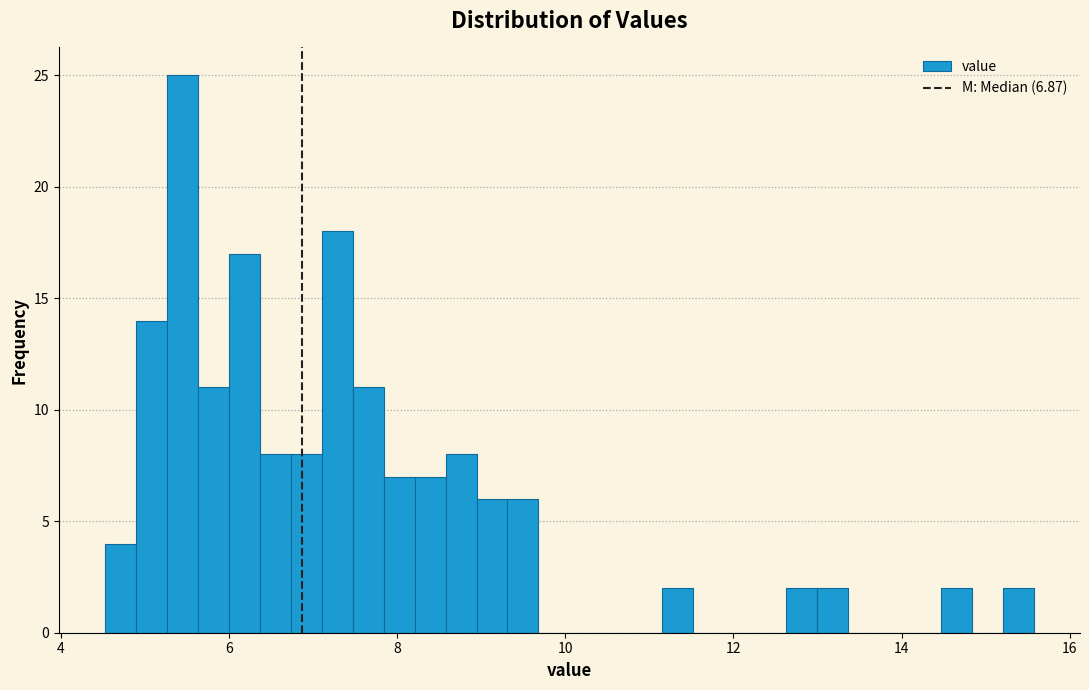

Around what value on the x-axis is the tallest bar? Give the approximate position of its centre, as read against the axis.

5.4